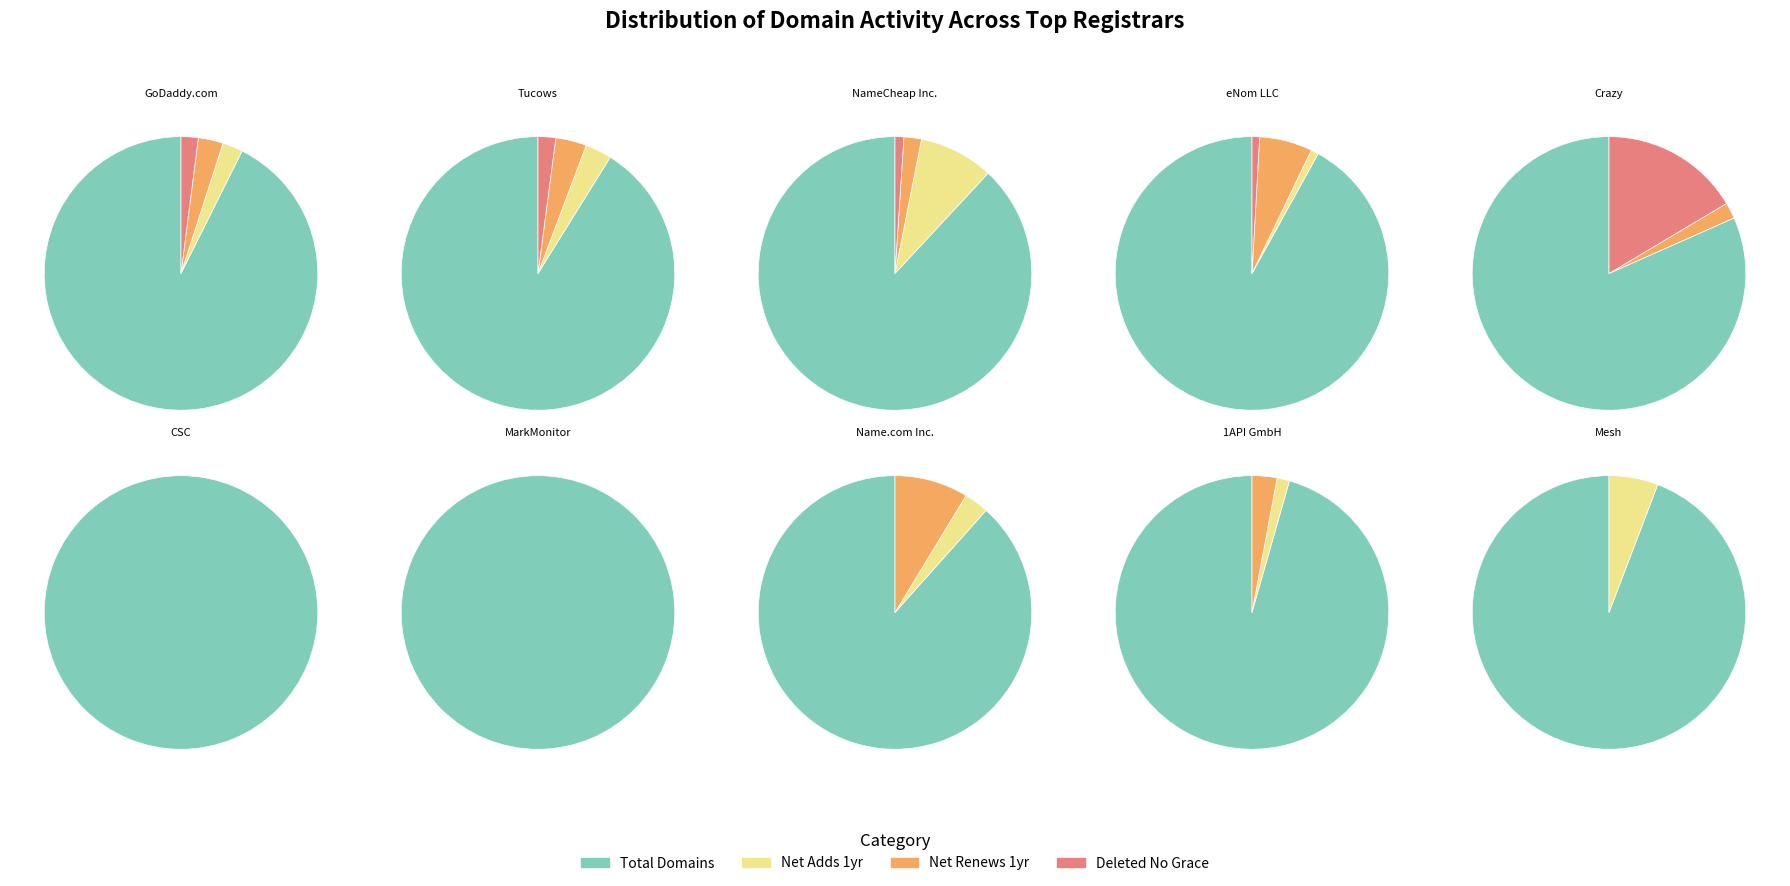

To the nearest percent, what is the difference between the 2 and 1 slice percentages?

7%